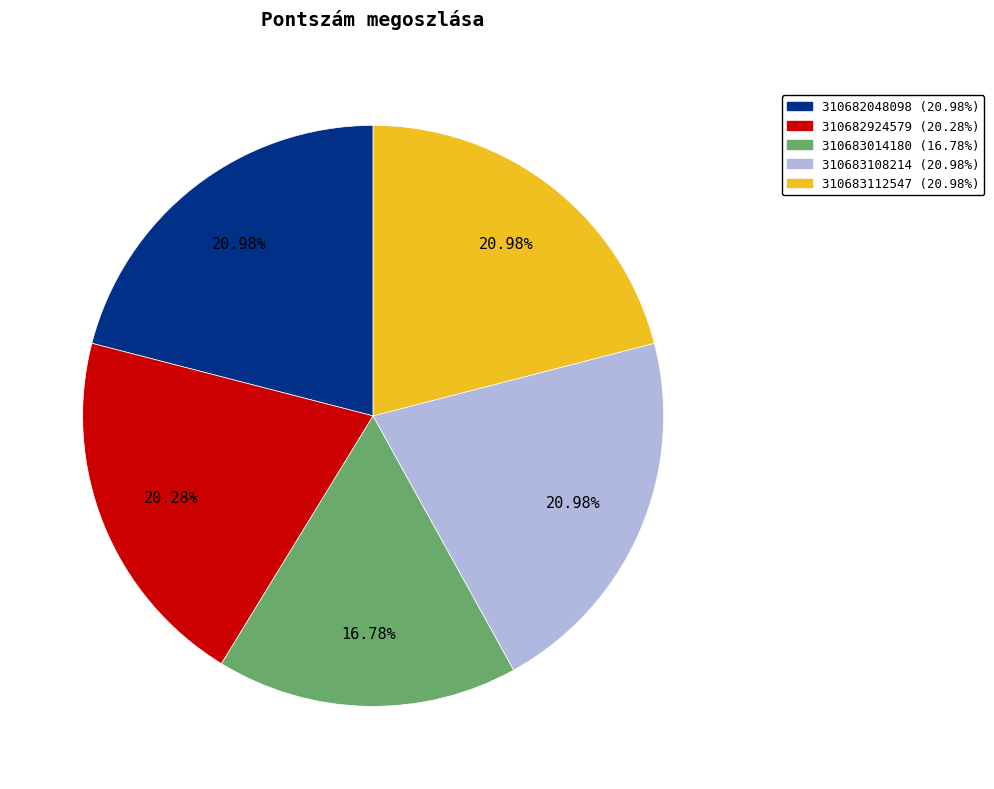

Combined, what portion of the pie is 310683108214 and 310682924579?

41.3%